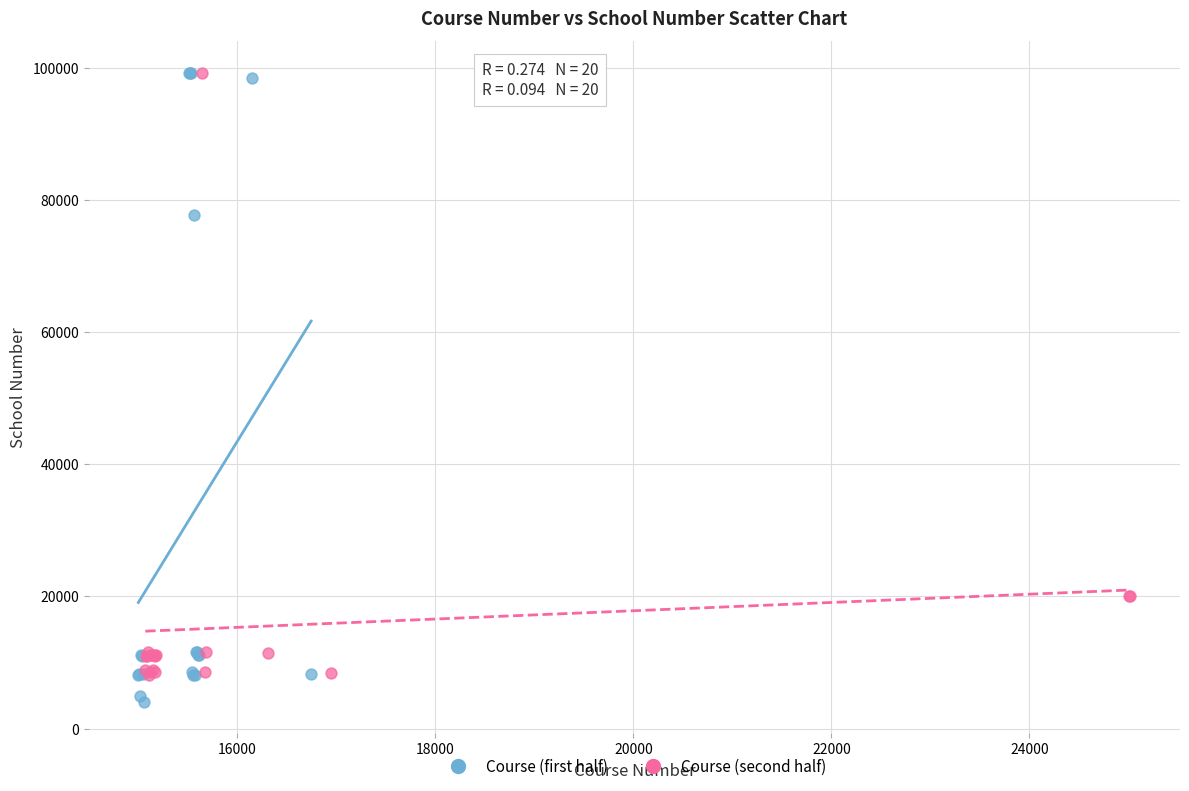

What are all the series names shown in the legend?

Course (first half), Course (second half)